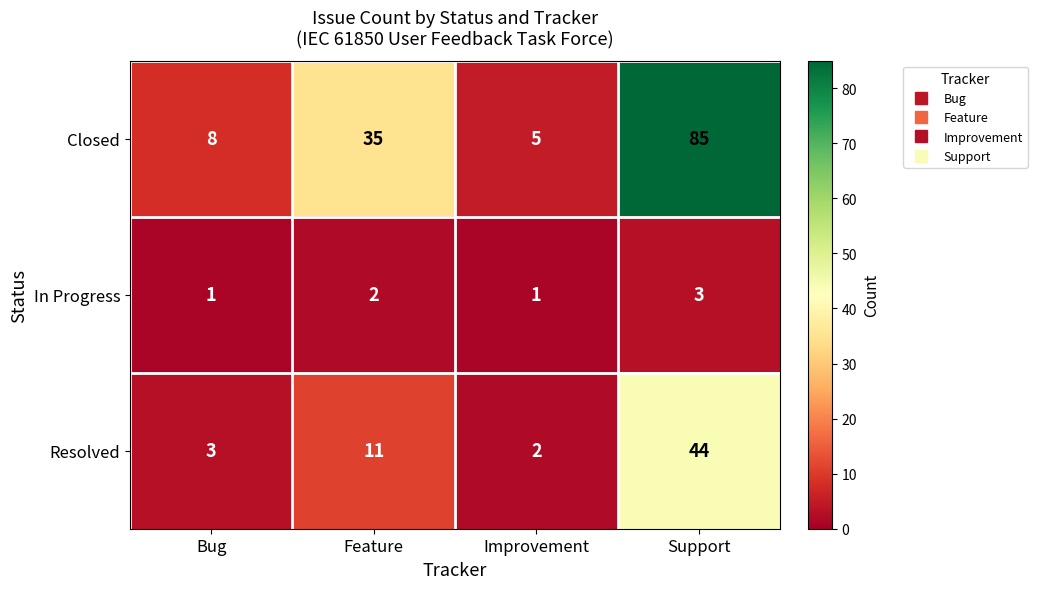

Read the Closed value at Support.

85